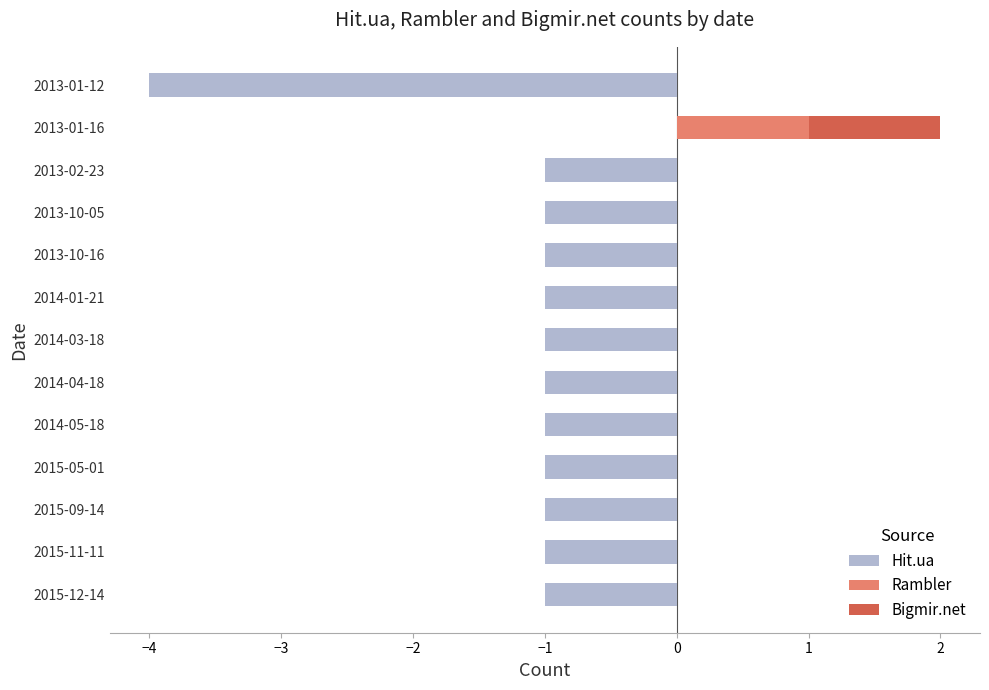

Reading left to right, what are all the values shown in this chart?

Hit.ua: -1	-1	-1	-1	-1	-1	-1	-1	-1	-1	-1	0	-4
Rambler: 0	0	0	0	0	0	0	0	0	0	0	1	0
Bigmir.net: 0	0	0	0	0	0	0	0	0	0	0	1	0